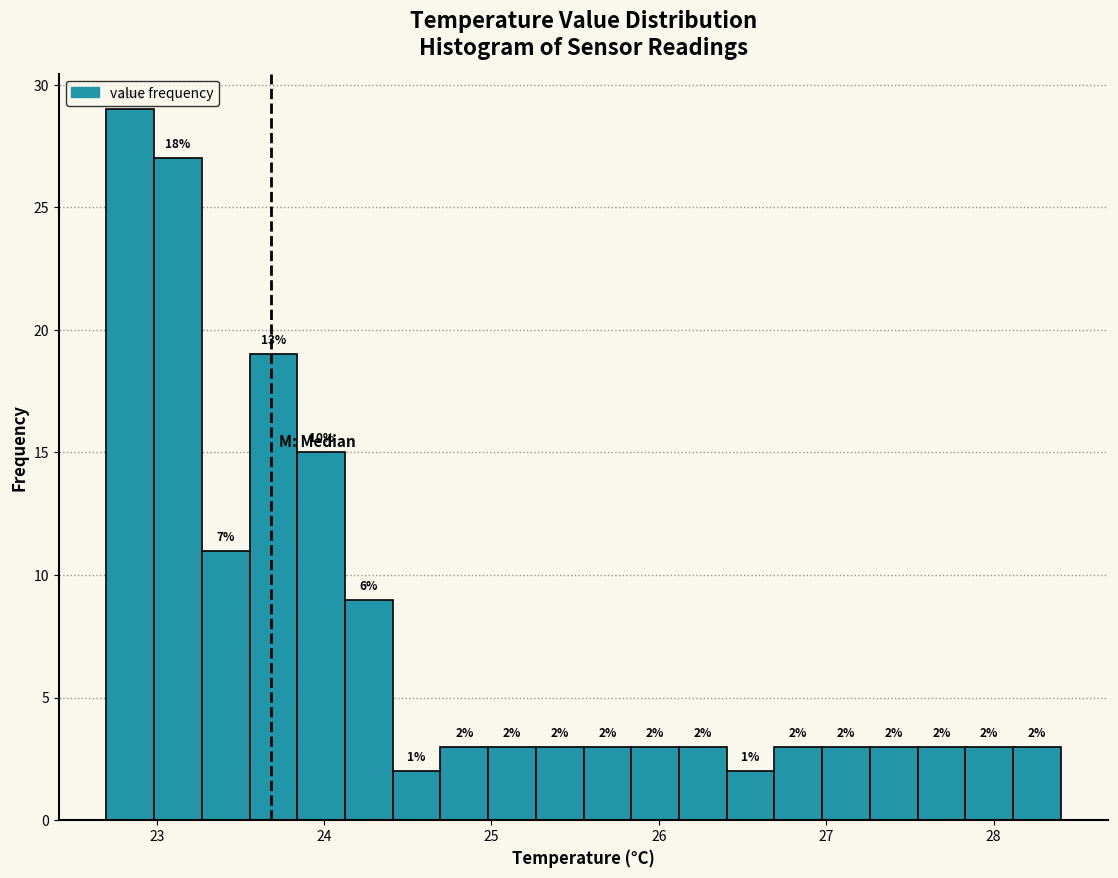

Around what value on the x-axis is the tallest bar? Give the approximate position of its centre, as read against the axis.

22.8